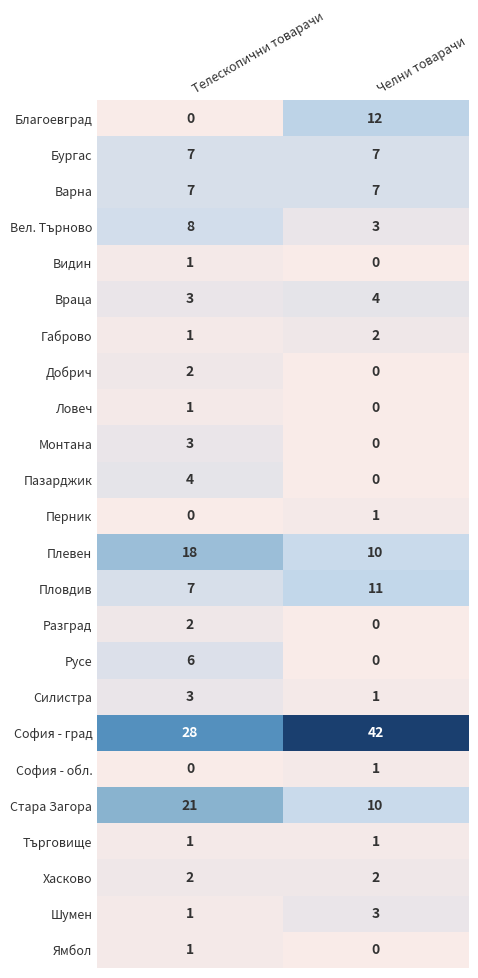

Rank the categories by Вел. Търново value from highest to lowest.

Телескопични товарачи, Челни товарачи